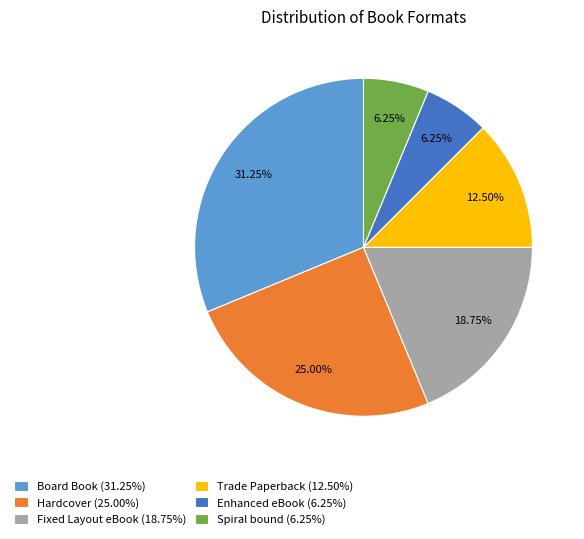

Is the sum of Hardcover and Spiral bound greater than half?

No